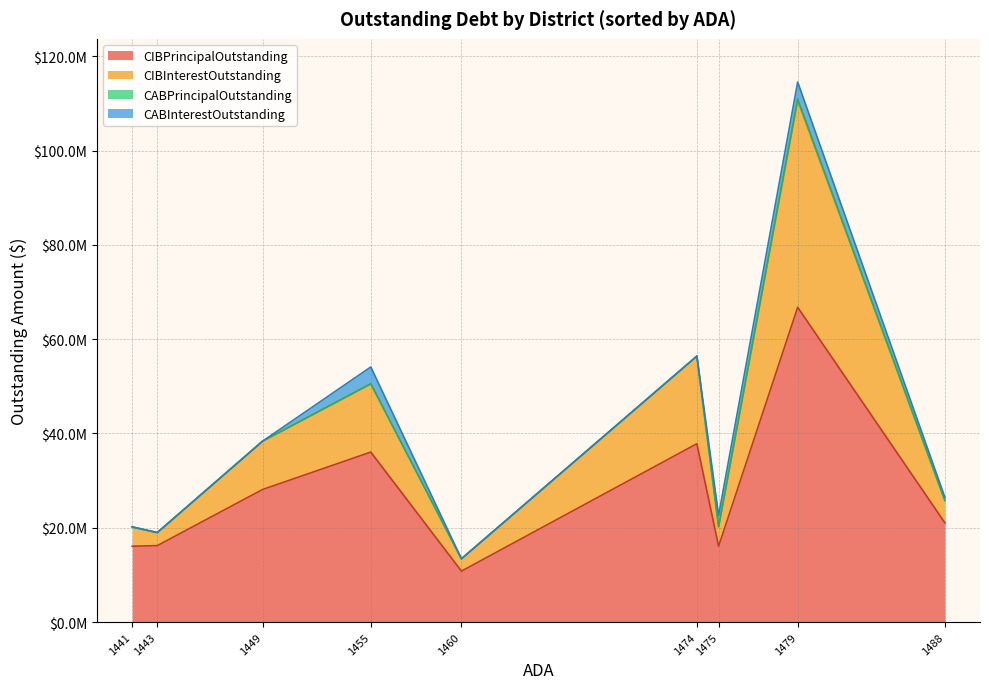

Does the chart display data point markers on the line(s)?

No